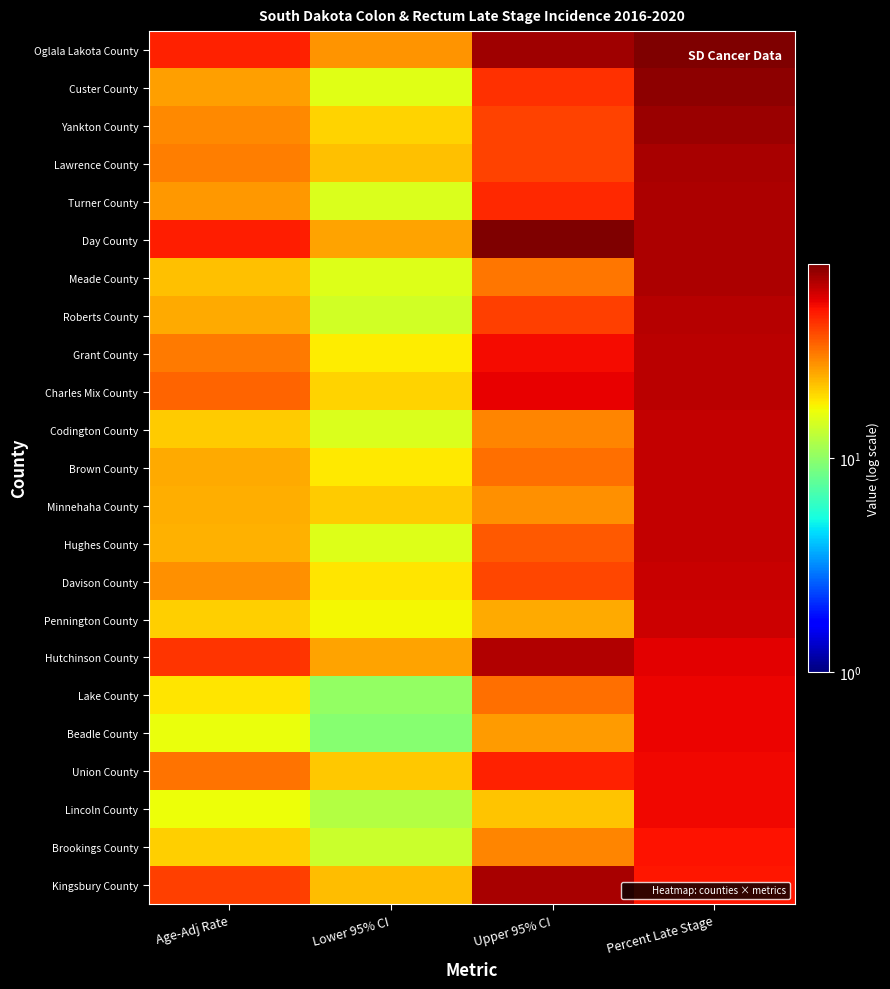

Rank the series at Age-Adj Rate from lowest to highest value.

Beadle County, Lincoln County, Lake County, Brookings County, Pennington County, Codington County, Meade County, Hughes County, Minnehaha County, Brown County, Roberts County, Custer County, Turner County, Davison County, Yankton County, Lawrence County, Grant County, Union County, Charles Mix County, Kingsbury County, Hutchinson County, Oglala Lakota County, Day County